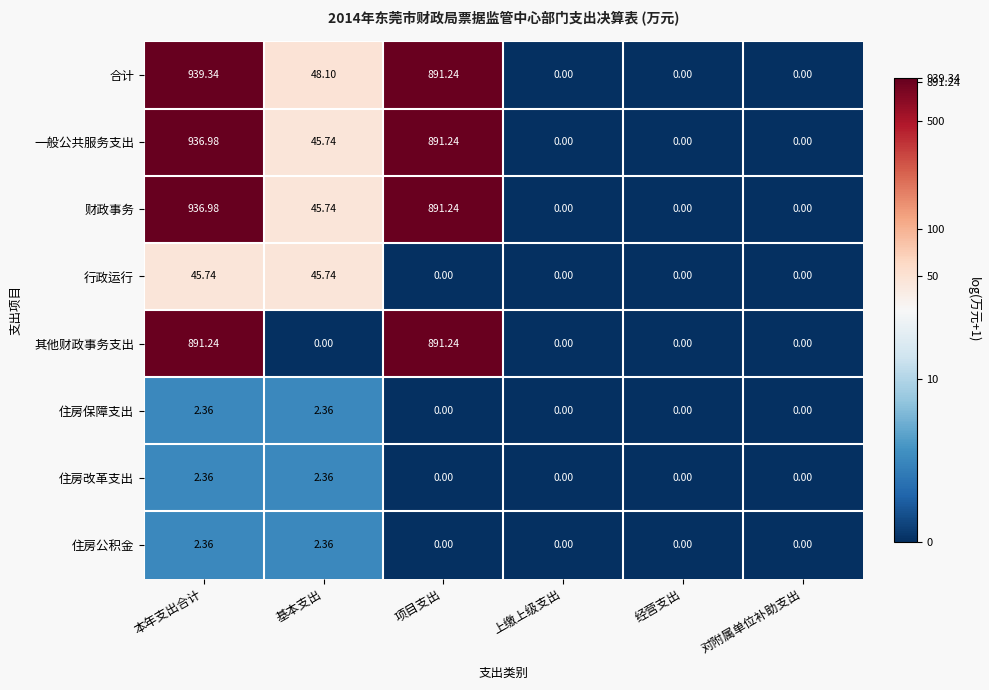

Which series has the widest spread of values?

合计